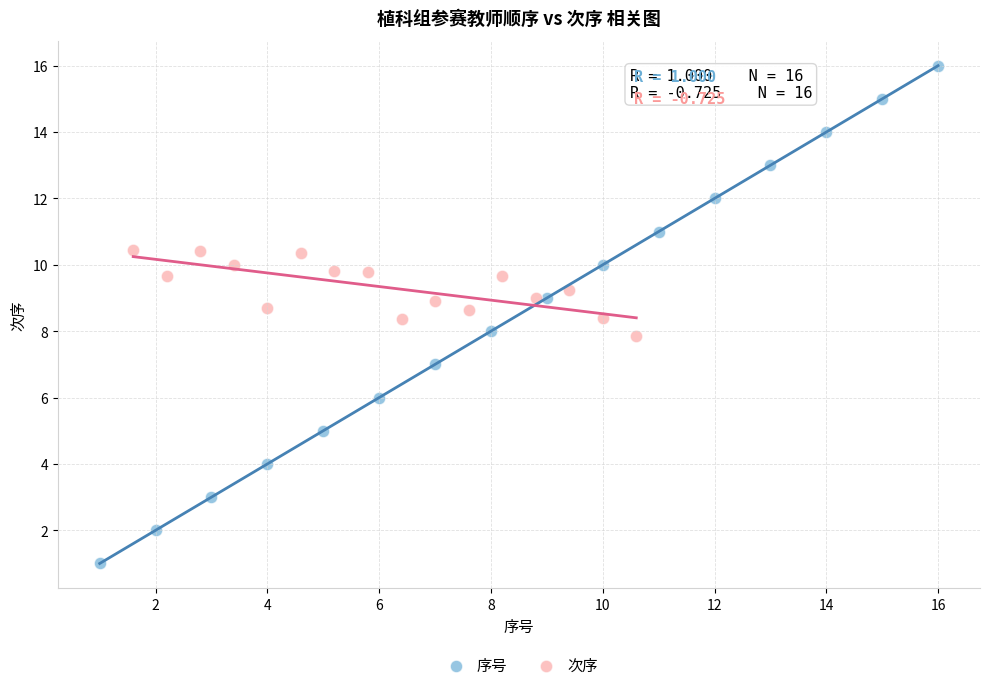

Which series contains the lowest Y value?

序号